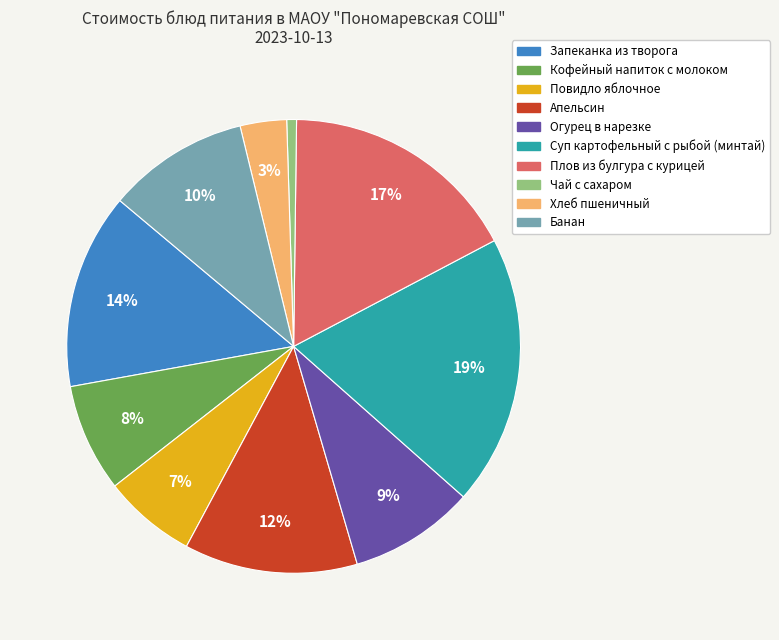

True or false: Кофейный напиток с молоком accounts for 8% of the total.

True